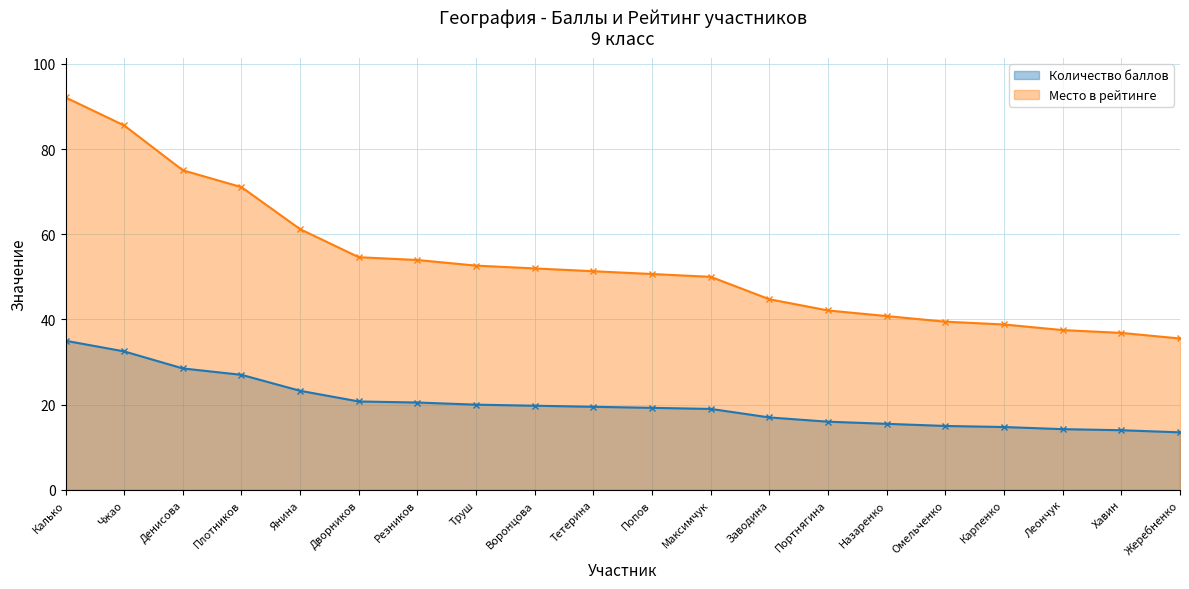

Reading left to right, what are all the values shown in this chart?

Количество баллов: Калько=35.0	Чжао=32.5	Денисова=28.5	Плотников=27.0	Янина=23.2	Дворников=20.8	Резников=20.5	Труш=20.0	Воронцова=19.8	Тетерина=19.5	Попов=19.2	Максимчук=19.0	Заводина=17.0	Портнягина=16.0	Назаренко=15.5	Омельченко=15.0	Карпенко=14.8	Леончук=14.2	Хавин=14.0	Жеребненко=13.5
Место в рейтинге: Калько=92.1	Чжао=85.5	Денисова=75.0	Плотников=71.1	Янина=61.2	Дворников=54.6	Резников=53.9	Труш=52.6	Воронцова=52.0	Тетерина=51.3	Попов=50.7	Максимчук=50.0	Заводина=44.7	Портнягина=42.1	Назаренко=40.8	Омельченко=39.5	Карпенко=38.8	Леончук=37.5	Хавин=36.8	Жеребненко=35.5